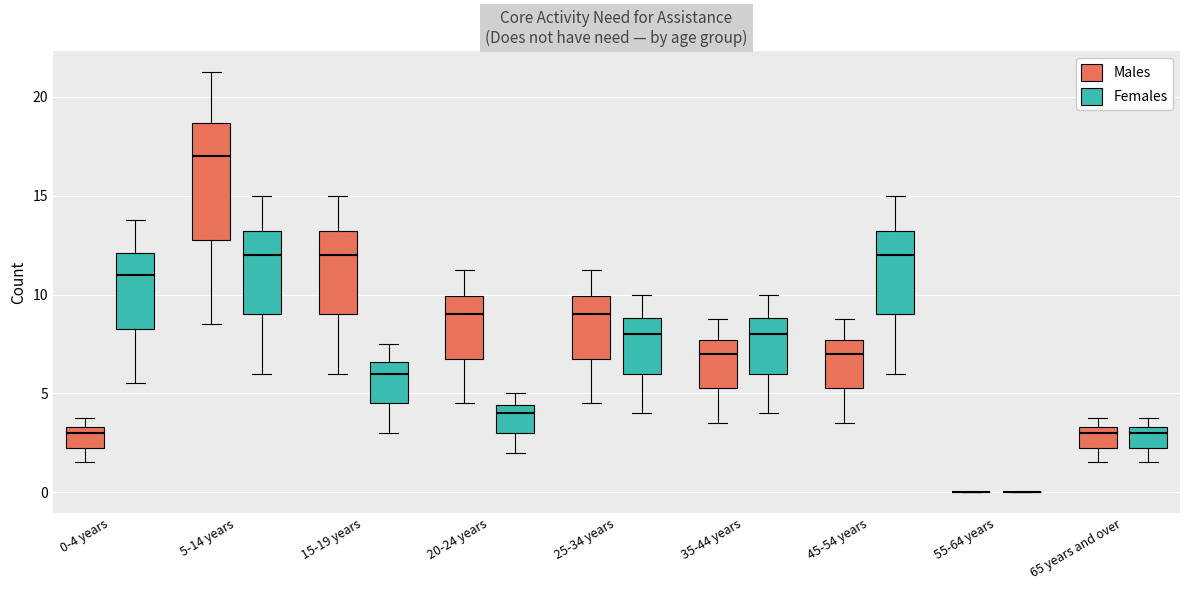

Where does the upper whisker of the box for 0-4 years (Females) end on the y-axis? The values are not printed on the chart, so give them approximately, as read against the axis.

14.0